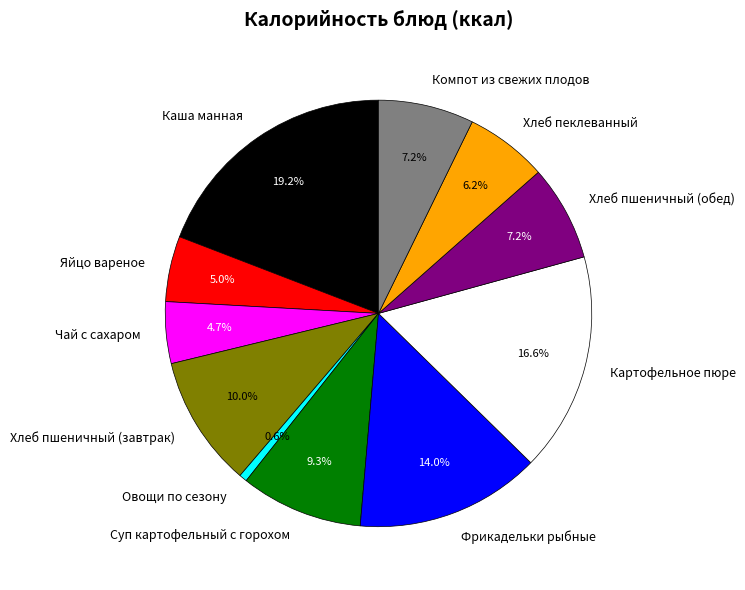

How many slices are in this pie chart?

11